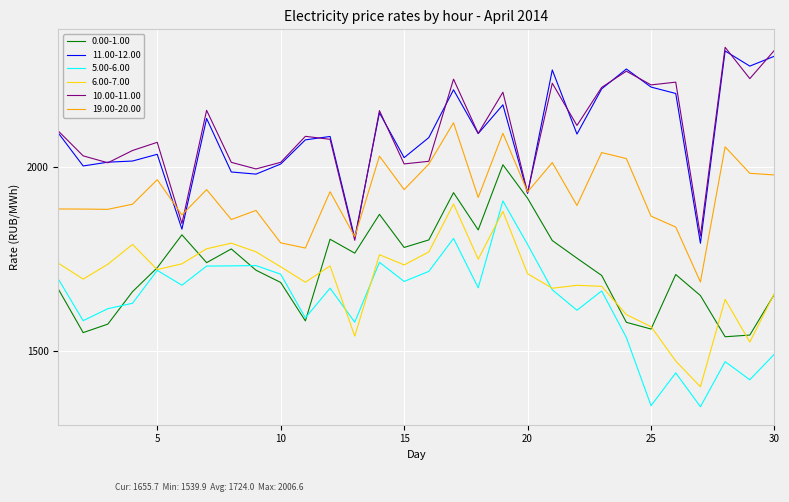

What is the highest value of the 5.00-6.00 series?

1908.4